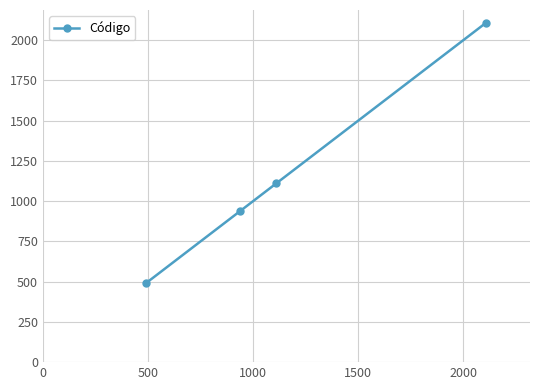

How many values are between 936 and 2107?

3